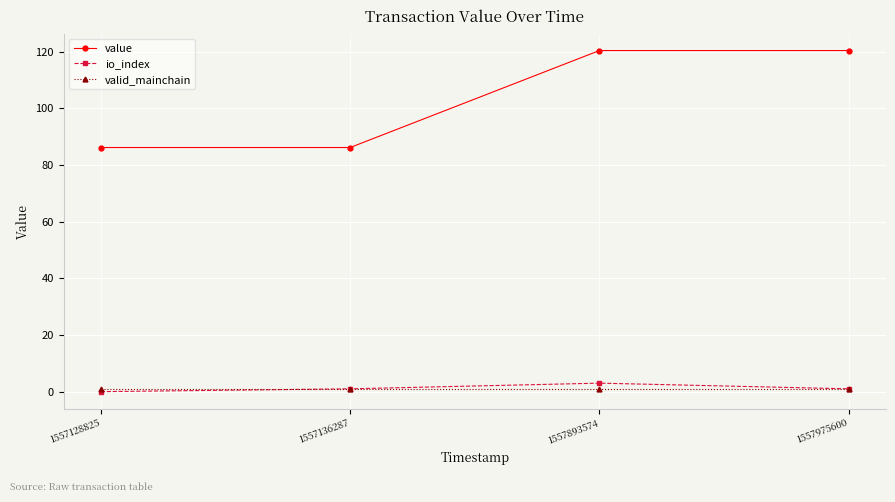

How many distinct data groups are displayed?

3